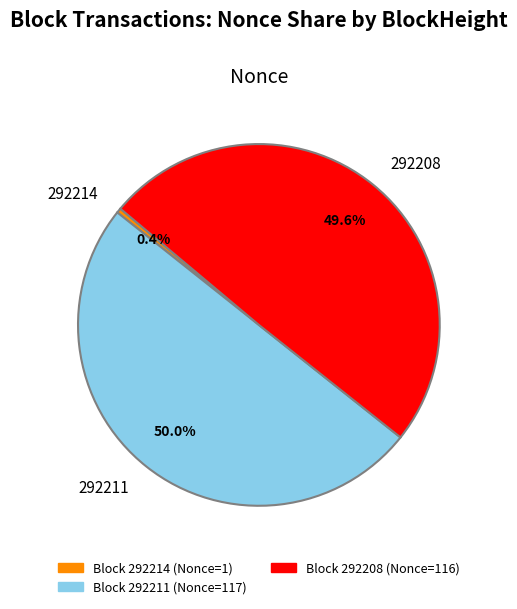

Is 292208 the majority of the pie?

No